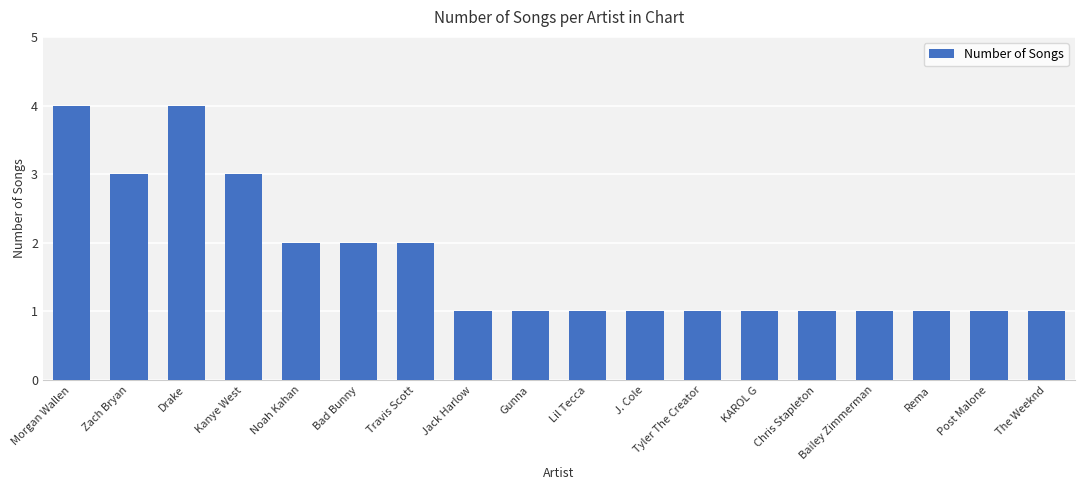

Reading right to left, extract all data points from this chart.

1	1	1	1	1	1	1	1	1	1	1	2	2	2	3	4	3	4